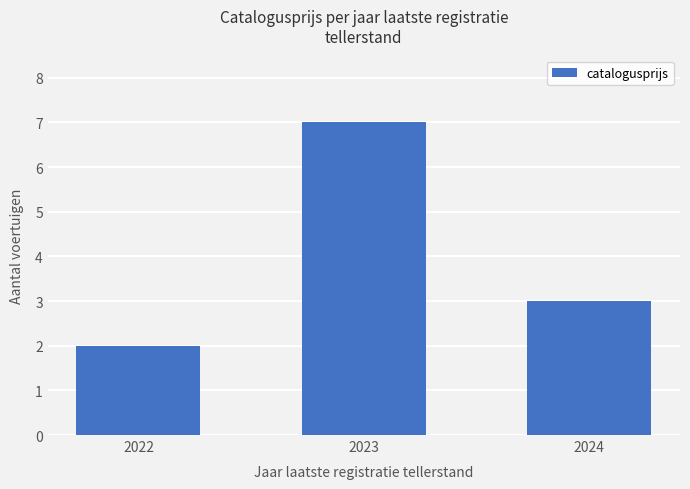

What is the difference between the maximum and minimum values?

5